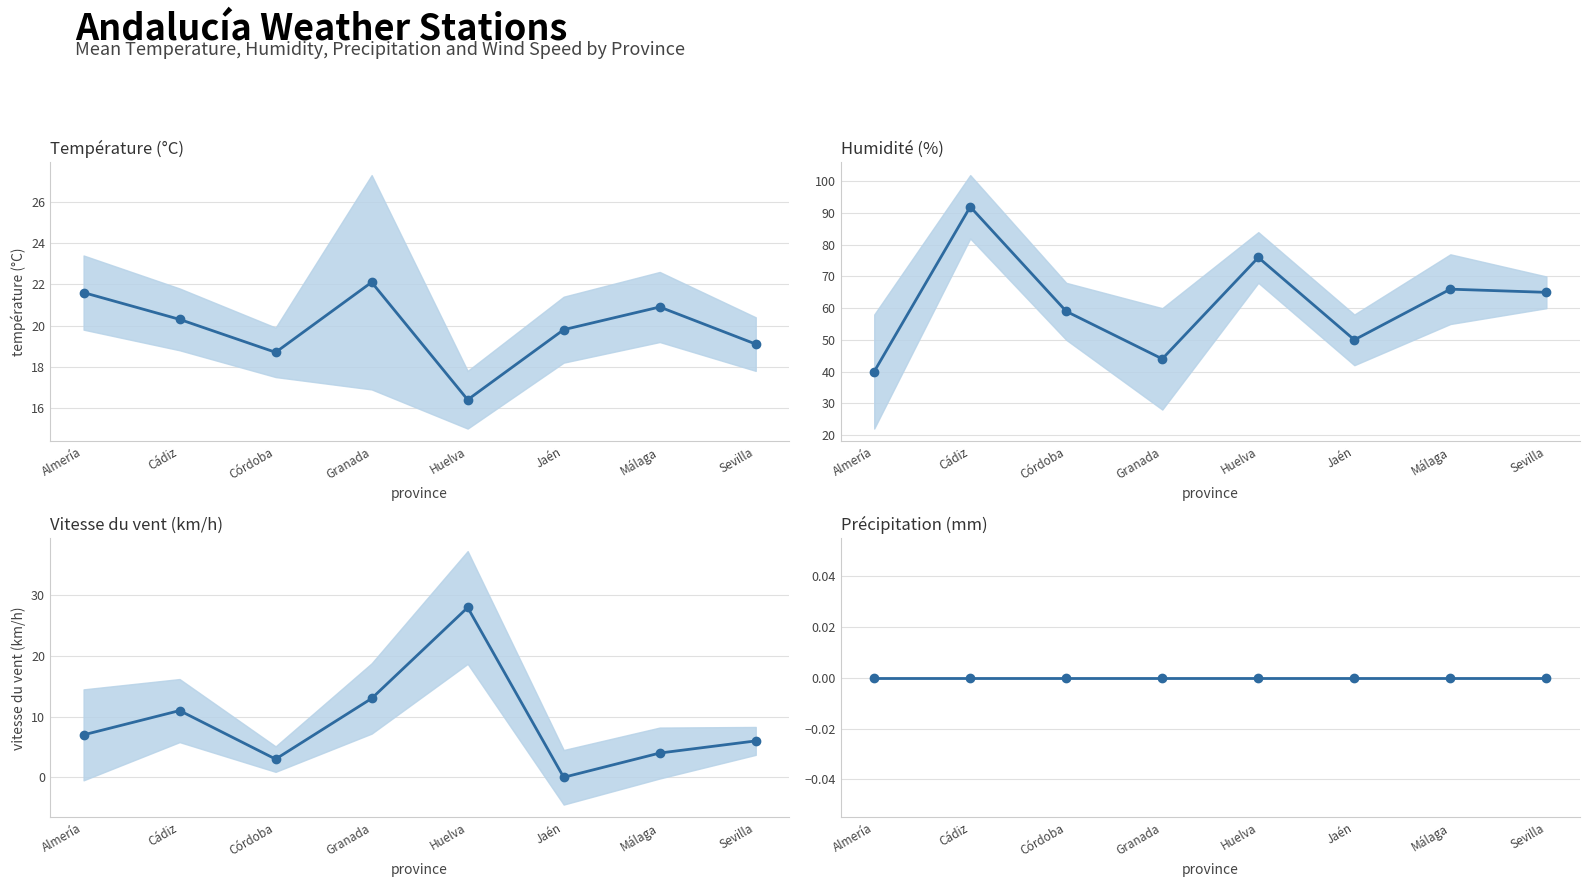

What is the minimum value for Température (ºC)?

16.4